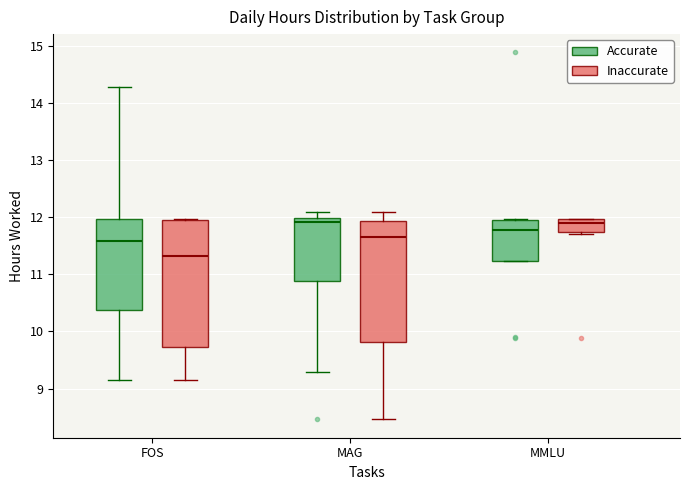

Reading left to right, transcribe this box plot: for each box, give where its median line is, the range the box spans, and where its two whiskers end, as read against the y-axis. The values are not printed on the chart, so give them approximately, as read against the axis.

FOS (Accurate): median 11.6, box 10.4 to 12.0, whiskers 9.2 to 14.3
FOS (Inaccurate): median 11.3, box 9.7 to 12.0, whiskers 9.2 to 12.0
MAG (Accurate): median 11.9, box 10.9 to 12.0, whiskers 9.3 to 12.1
MAG (Inaccurate): median 11.7, box 9.8 to 11.9, whiskers 8.5 to 12.1
MMLU (Accurate): median 11.8, box 11.2 to 12.0, whiskers 11.2 to 12.0 (just above the box's upper edge)
MMLU (Inaccurate): median 11.9, box 11.7 to 12.0, whiskers 11.7 (just below the box's lower edge) to 12.0